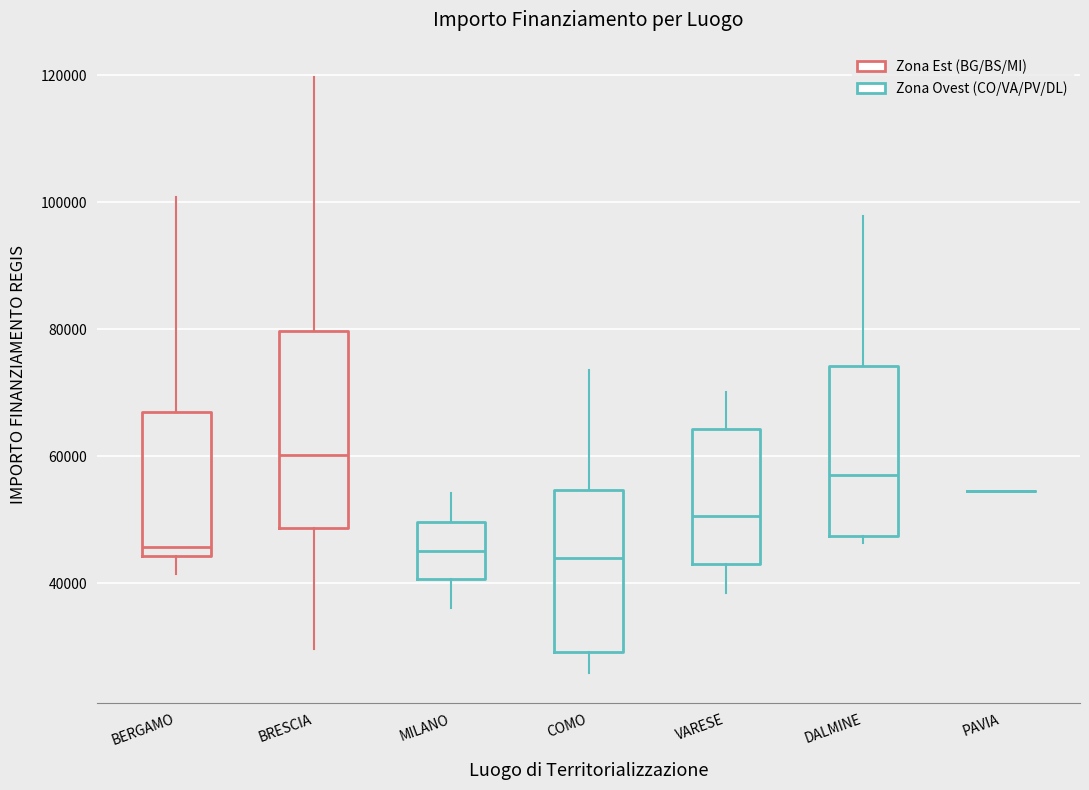

Reading left to right, transcribe this box plot: for each box, give where its median line is, the range the box spans, and where its two whiskers end, as read against the y-axis. The values are not printed on the chart, so give them approximately, as read against the axis.

BERGAMO: median 46000, box 44000 to 68000, whiskers 42000 to 100000
BRESCIA: median 60000, box 48000 to 80000, whiskers 30000 to 120000
MILANO: median 46000, box 40000 to 50000, whiskers 36000 to 54000
COMO: median 44000, box 30000 to 54000, whiskers 26000 to 74000
VARESE: median 50000, box 44000 to 64000, whiskers 38000 to 70000
DALMINE: median 58000, box 48000 to 74000, whiskers 46000 to 98000
PAVIA: box collapsed to a line at 54000, whiskers 54000 to 54000